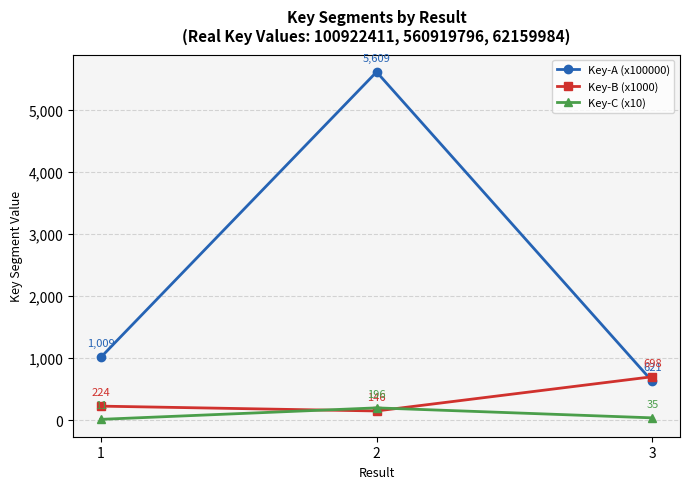

At which category does the chart reach its peak across all series?

2